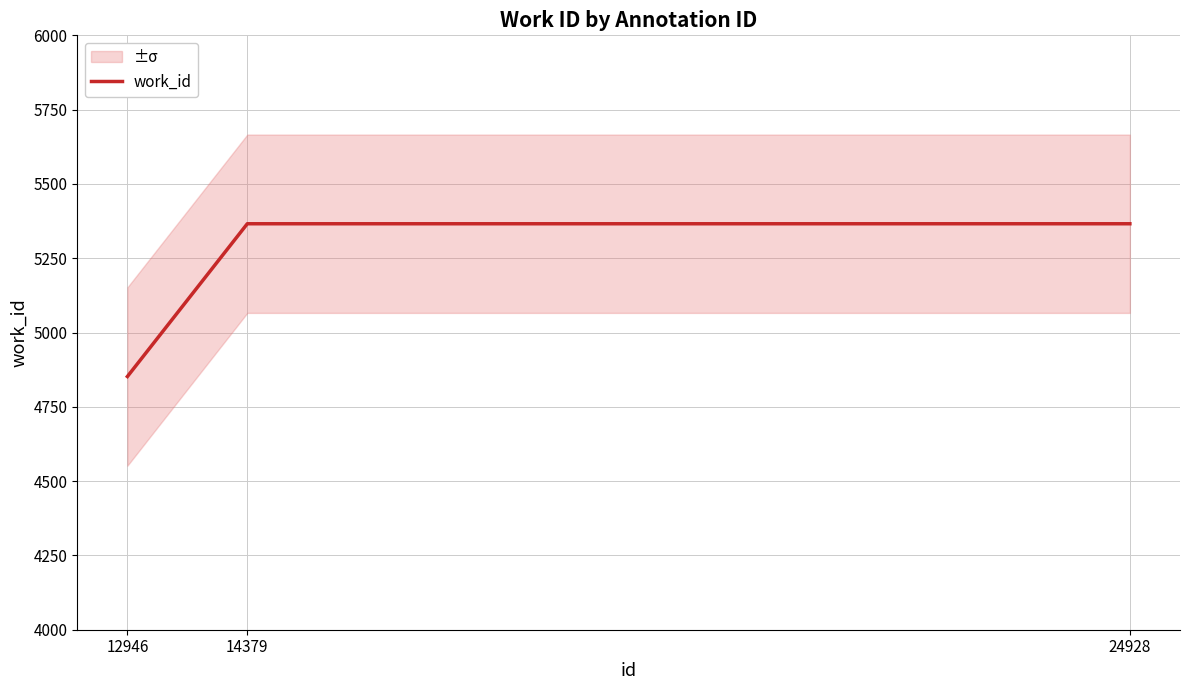

Reading right to left, transcribe all the data shown in this chart.

5366	5366	4852